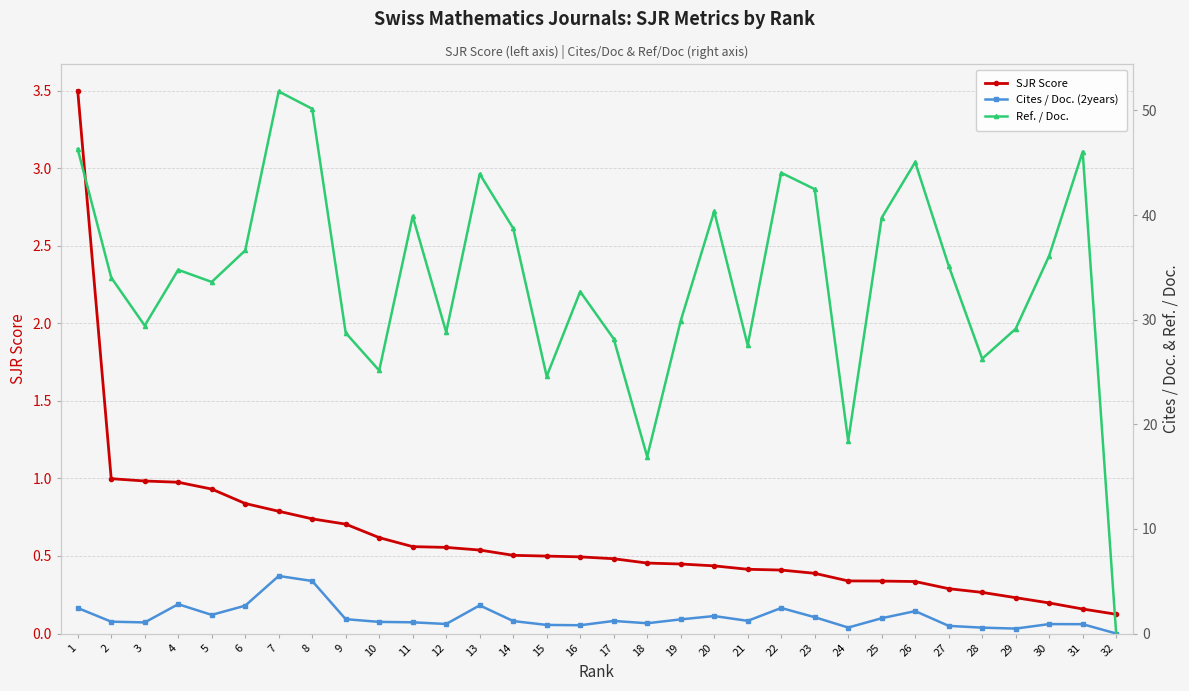

True or false: Cites / Doc. (2years) has a value of 0.6 at 24.

True